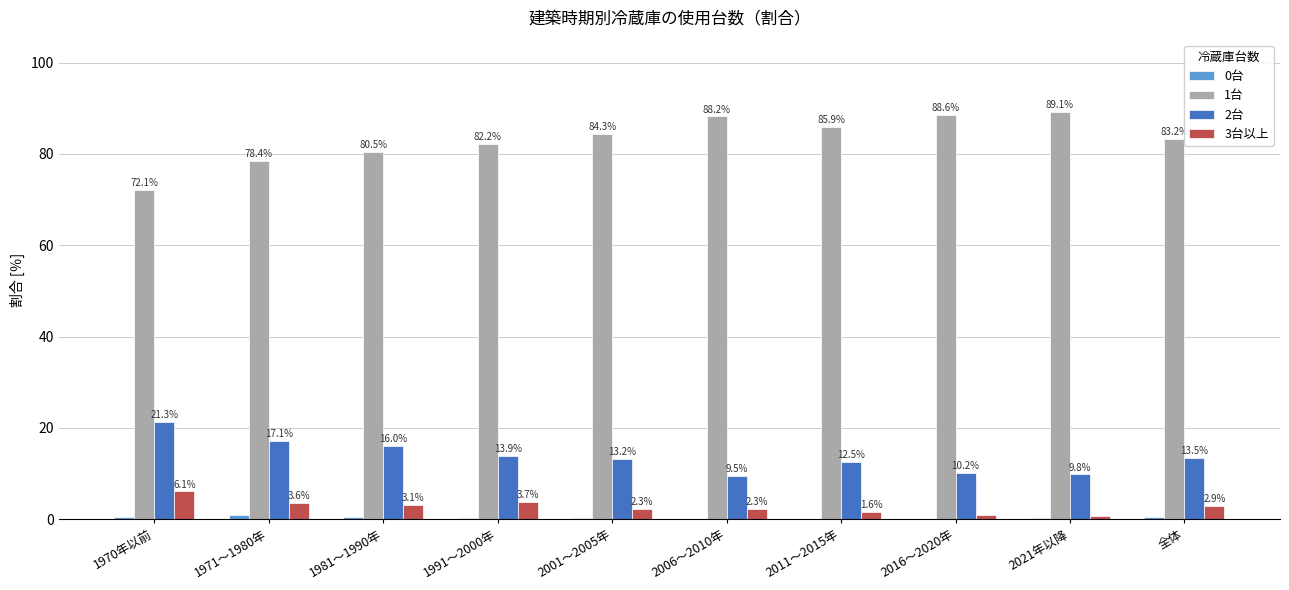

Is it true that 2台 equals 10.6 at 1981～1990年?

False